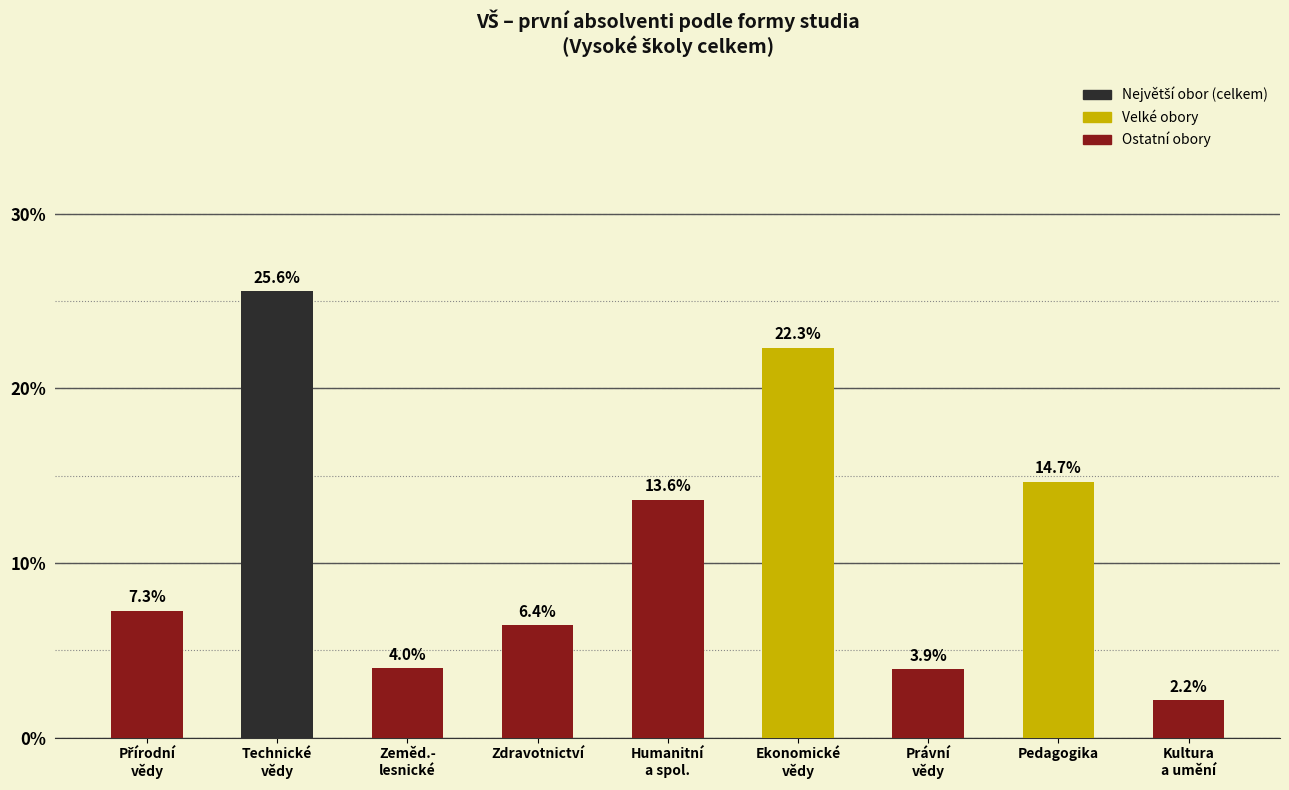

Reading right to left, extract all data points from this chart.

2.2	14.7	3.9	22.3	13.6	6.4	4.0	25.6	7.3